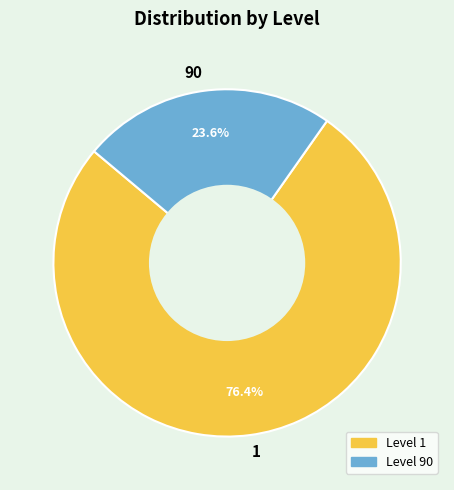

Approximately how many times larger is the value at 1 compared to 90?

3.2